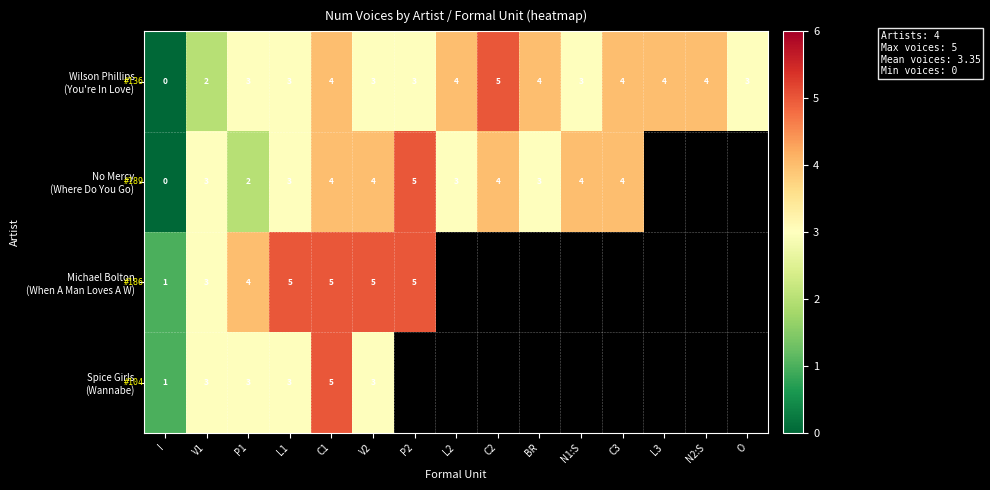

What is the total value across all series at V2?

15